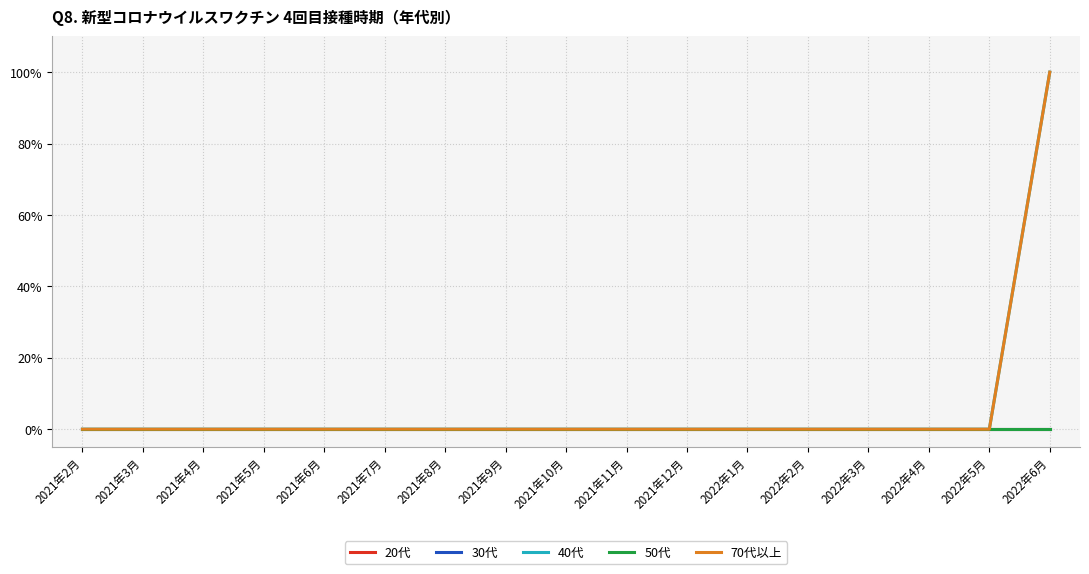

True or false: 30代 has more than 1 interior local peaks.

False